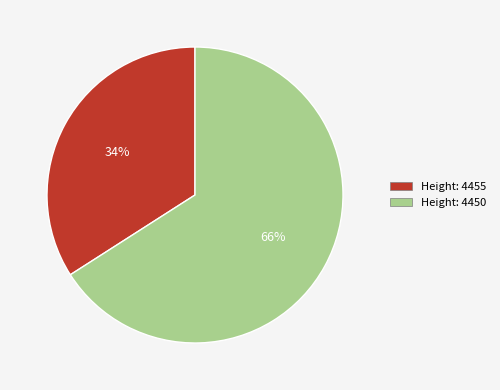

Does any single category account for the majority?

Yes